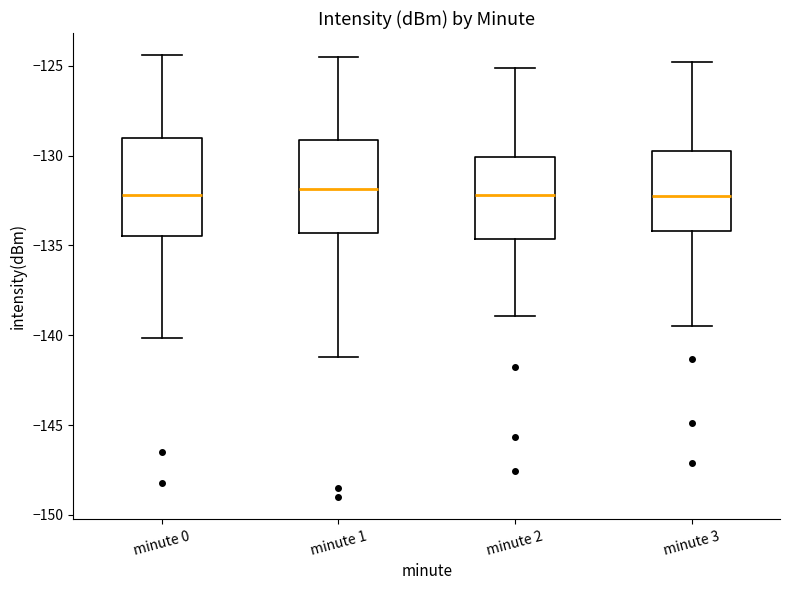

Reading left to right, transcribe this box plot: for each box, give where its median line is, the range the box spans, and where its two whiskers end, as read against the y-axis. The values are not printed on the chart, so give them approximately, as read against the axis.

minute 0: median -132.0, box -134.5 to -129.0, whiskers -140.0 to -124.5
minute 1: median -132.0, box -134.5 to -129.0, whiskers -141.0 to -124.5
minute 2: median -132.0, box -134.5 to -130.0, whiskers -139.0 to -125.0
minute 3: median -132.0, box -134.0 to -130.0, whiskers -139.5 to -125.0